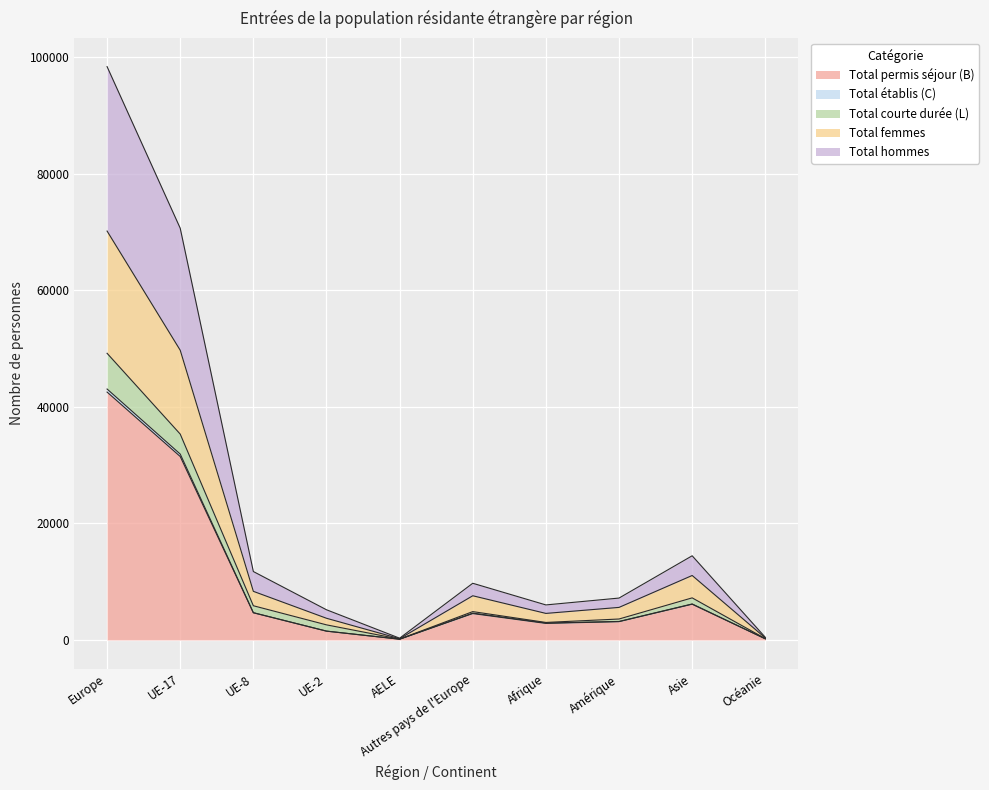

Is it true that Total permis séjour (B) equals 4526 at Autres pays de l'Europe?

True